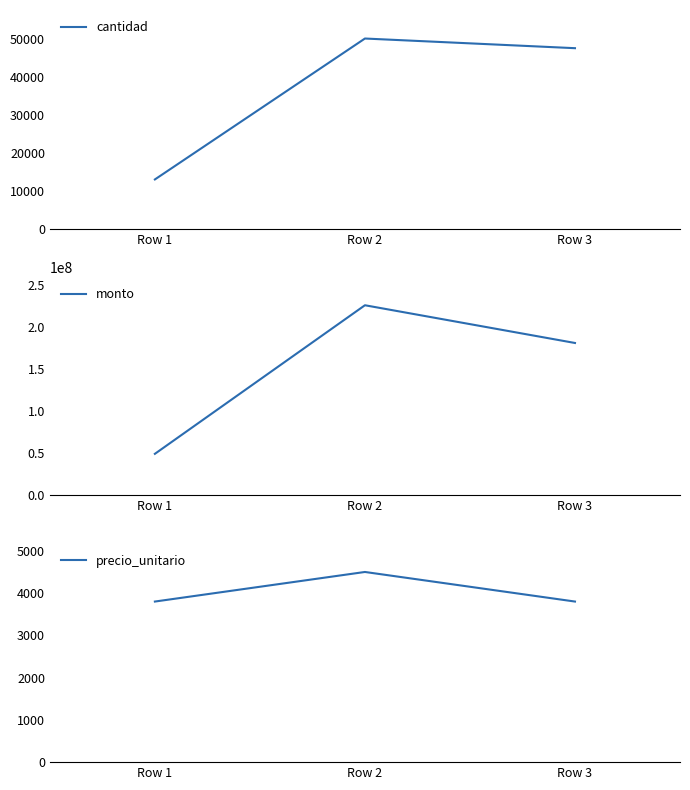

The precio_unitario series shows 7227 at Row 2. True or false?

False